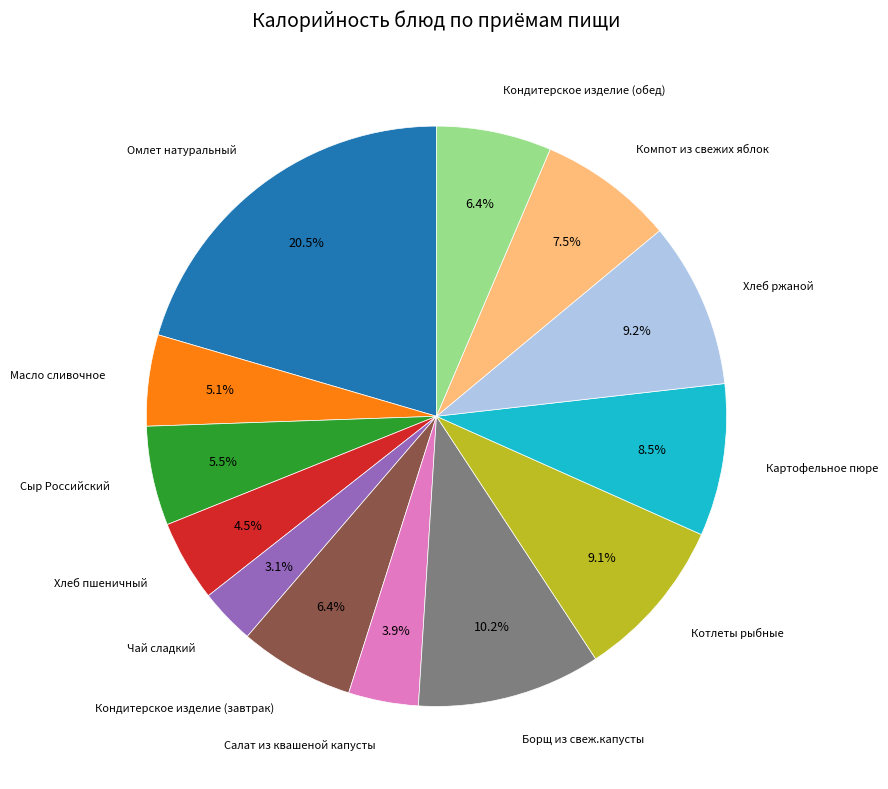

Is there any slice that represents more than half of the pie?

No